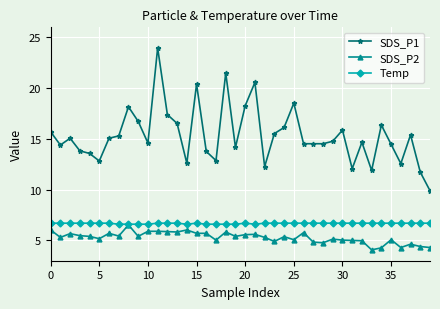

True or false: SDS_P2 and SDS_P1 intersect in this chart.

False